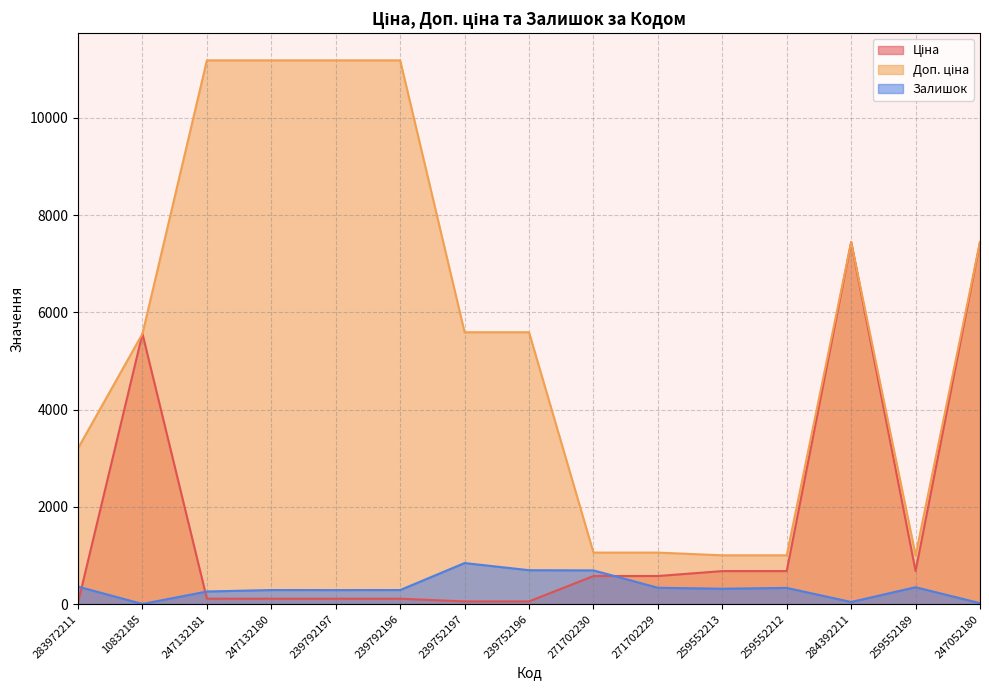

What is the total value across all series at 271702229?

1975.1